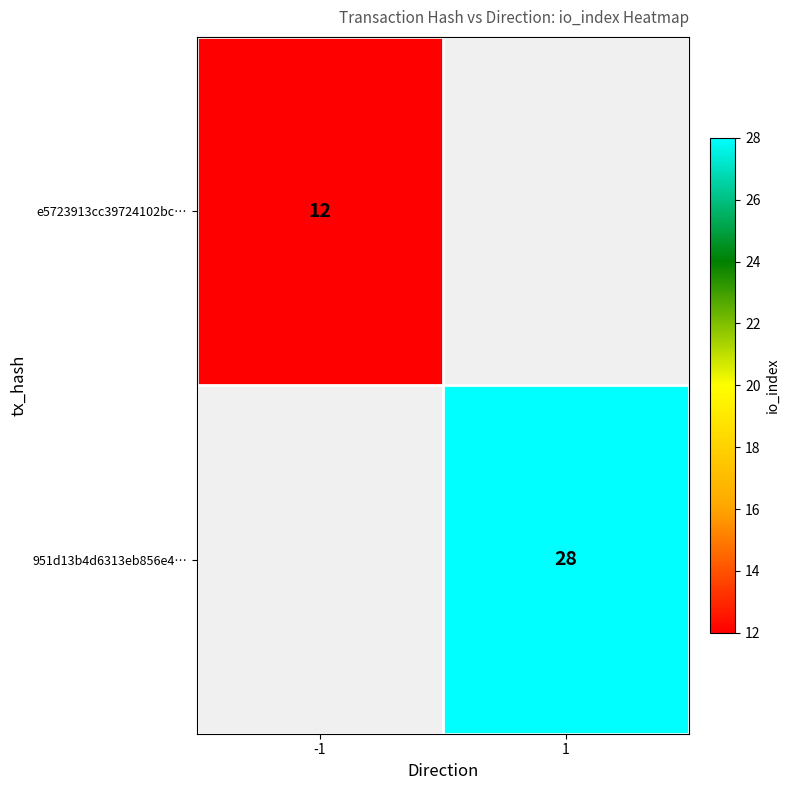

Is it true that e5723913cc39724102bc… equals 12 at -1?

True